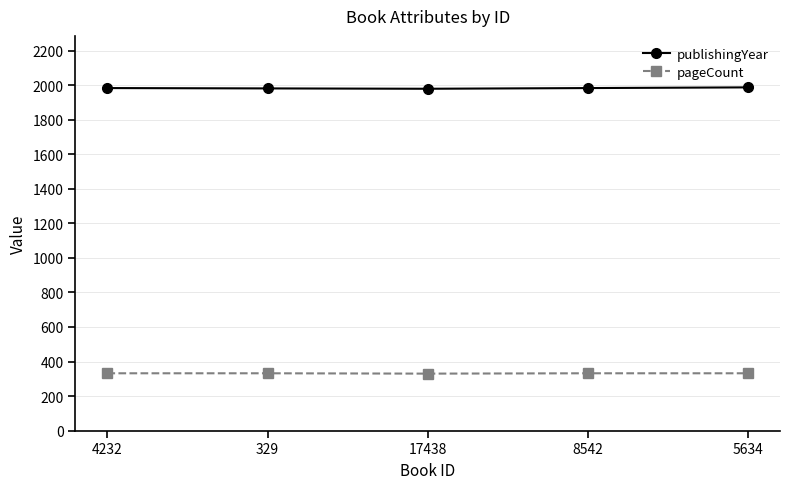

What is the difference between the maximum and minimum values in the publishingYear series?

8